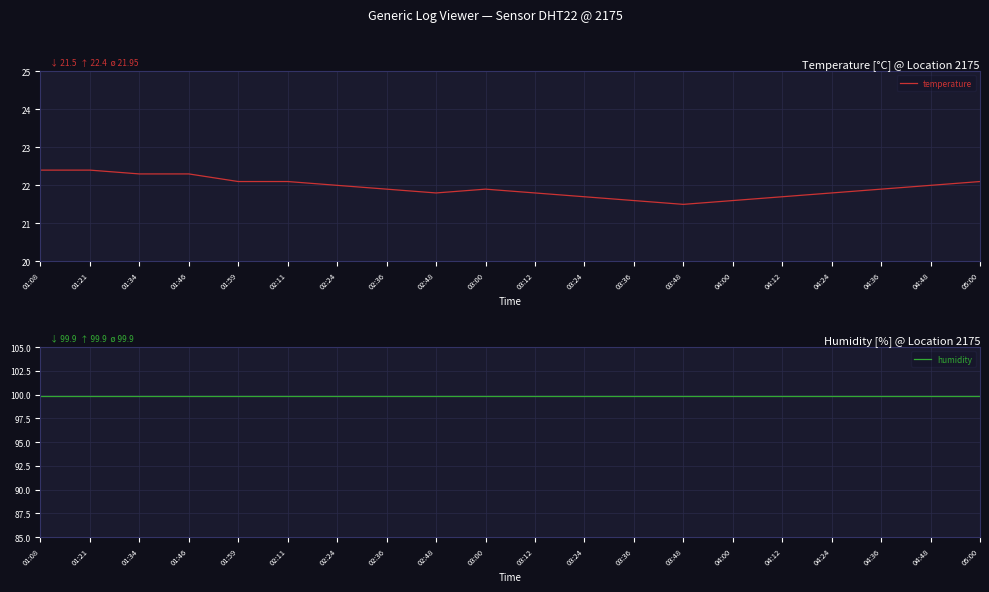

True or false: temperature and humidity cross at least once.

False